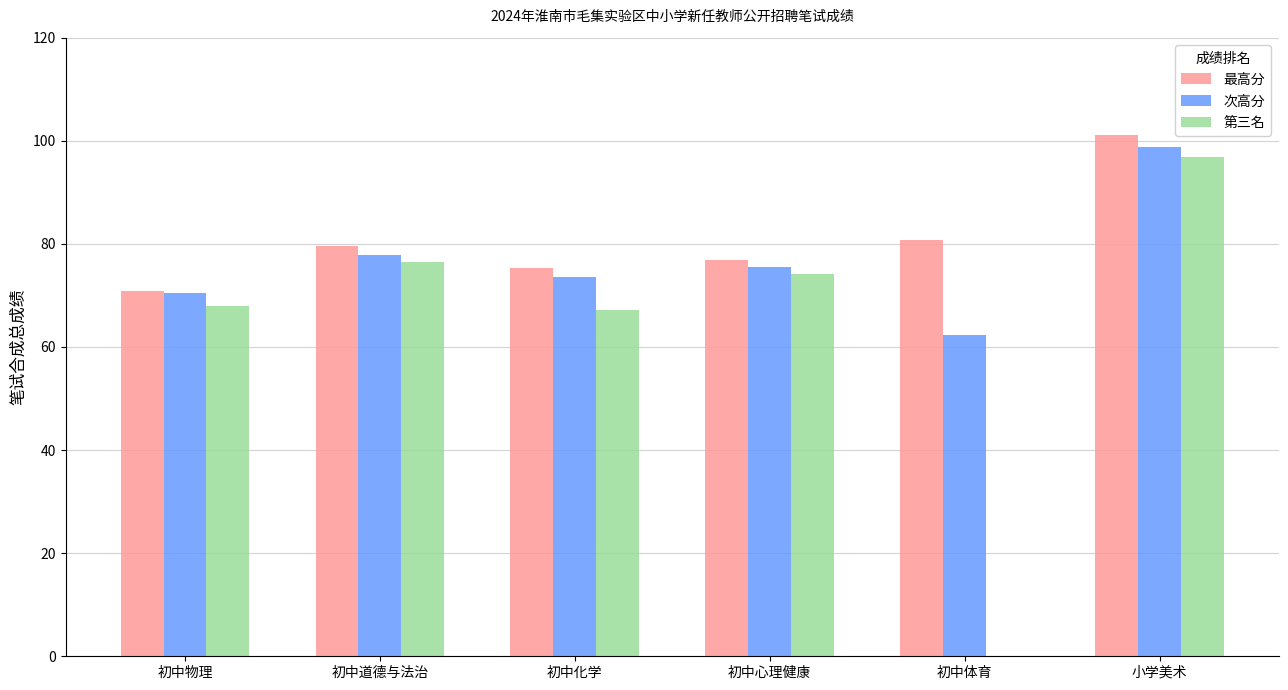

Does the chart contain stacked bars?

No